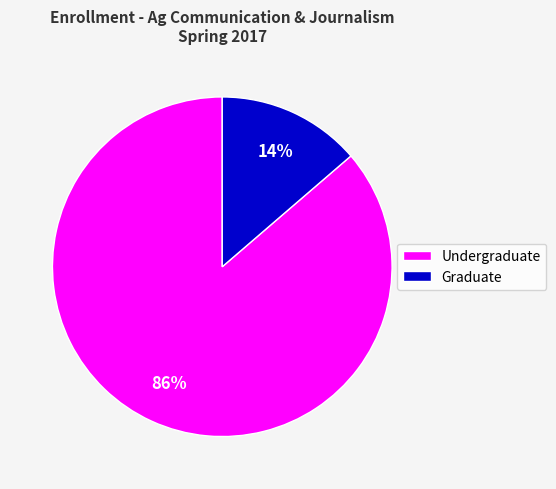

To the nearest percent, what is the average slice percentage?

50%